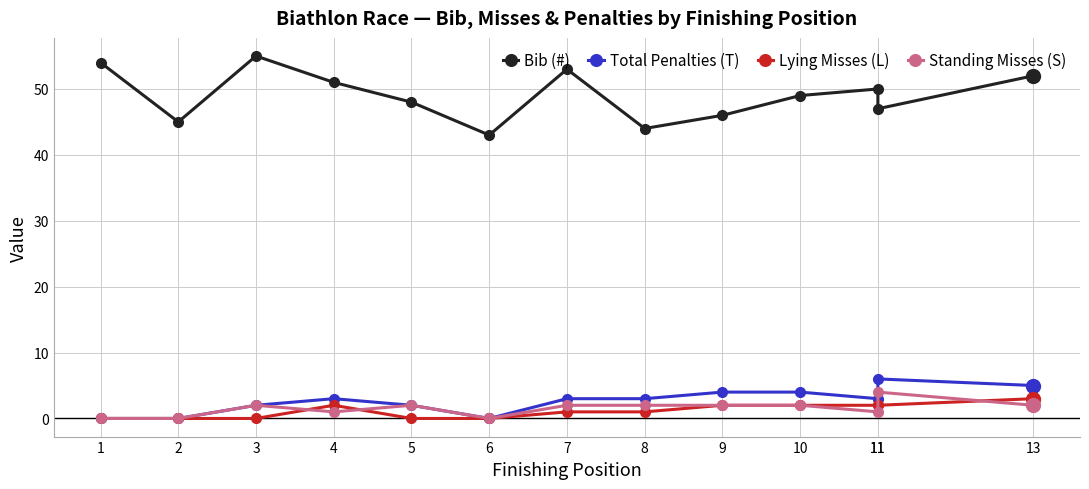

Which has a higher value, 5 or 13?

13